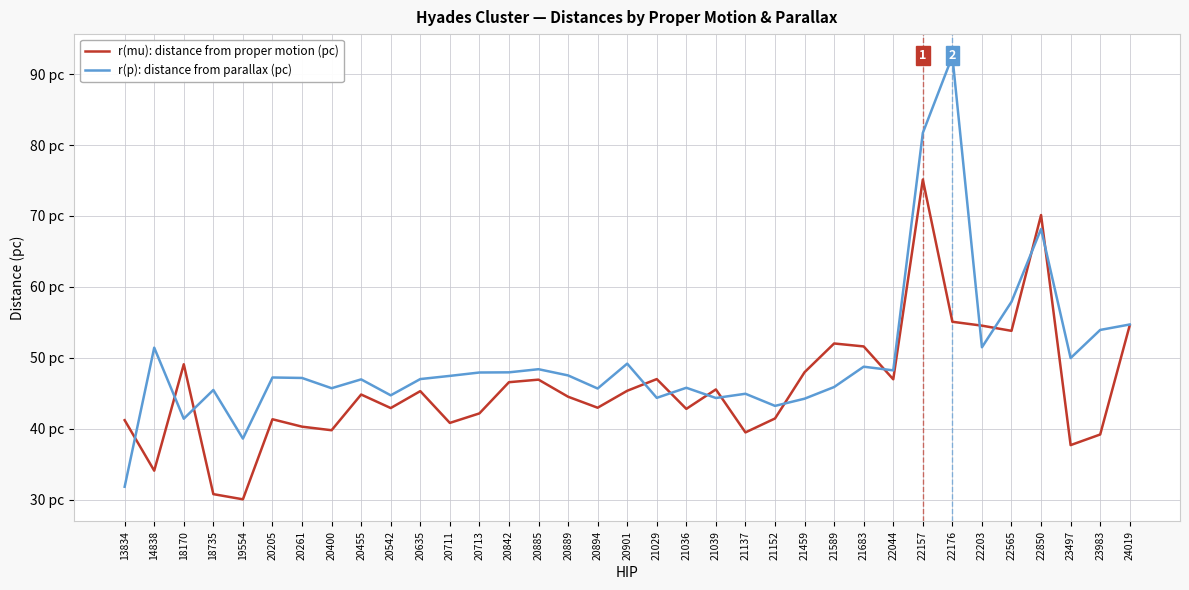

What is the value of the r(mu): distance from proper motion (pc) point at the 4th from the left?

30.8